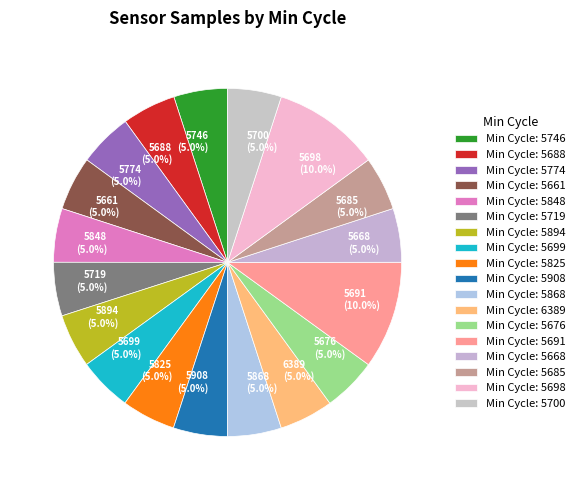

What is the total percentage of 5774 (5.0%) and 5661 (5.0%)?

10.0%